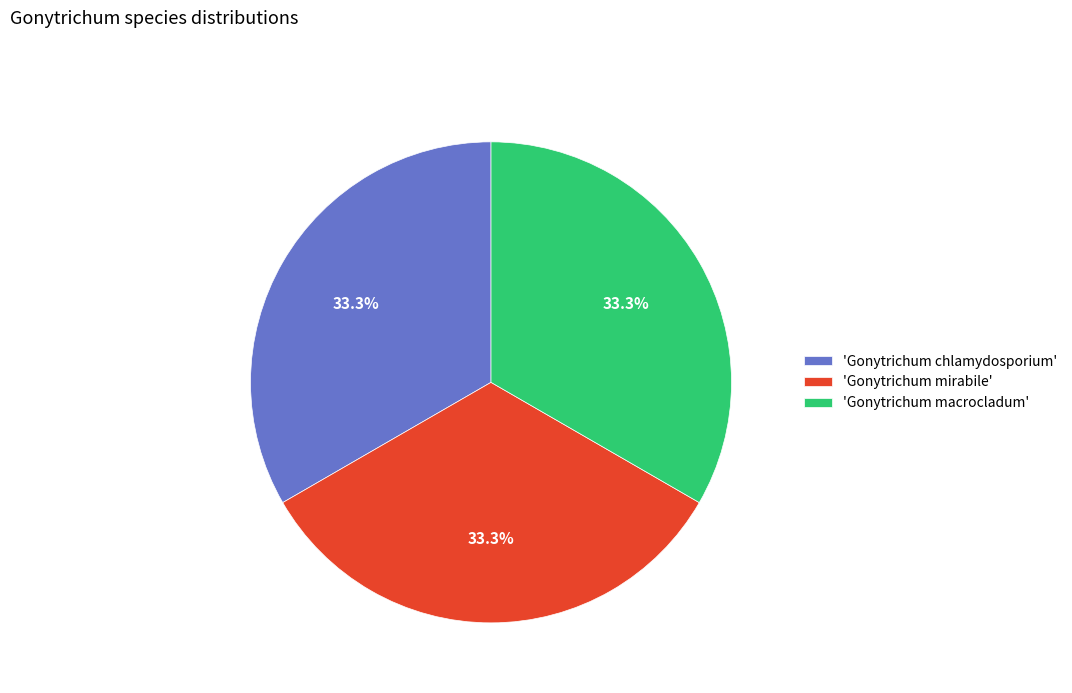

How many slices are in this pie chart?

3